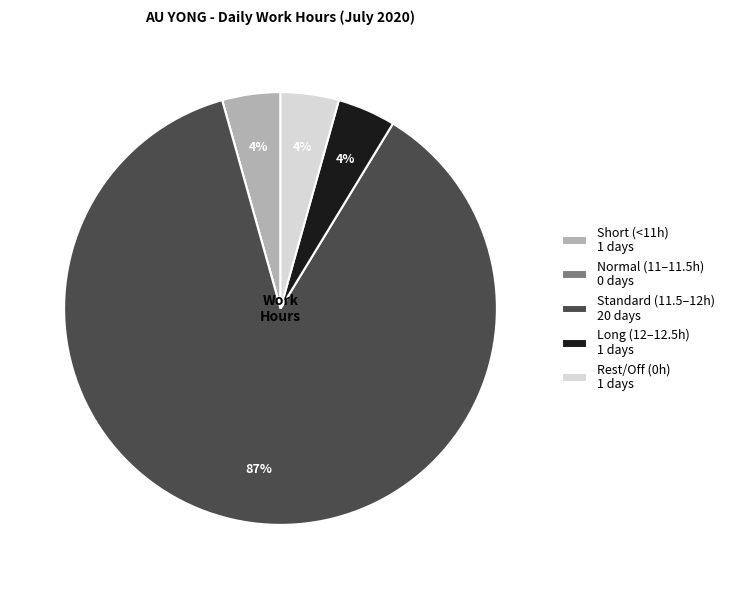

Do Standard (11.5–12h) 20 days and Long (12–12.5h) 1 days together represent more than half of the pie?

Yes